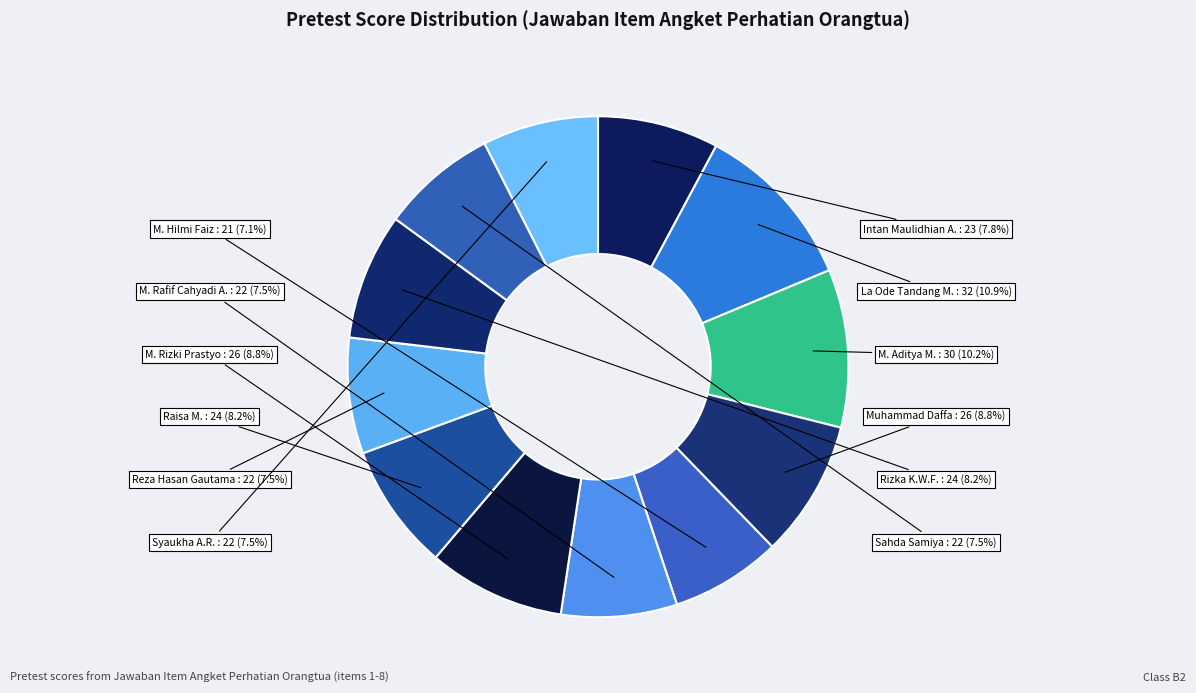

How many slices are in this pie chart?

12